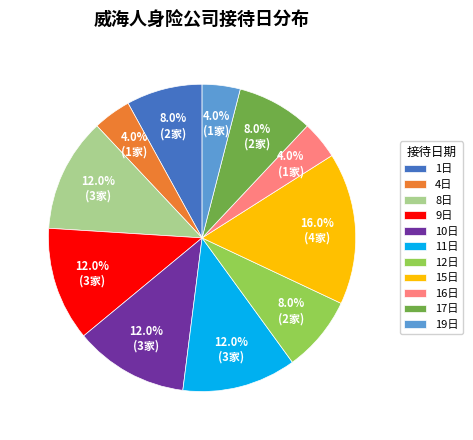

What is the largest slice in the pie chart?

15日